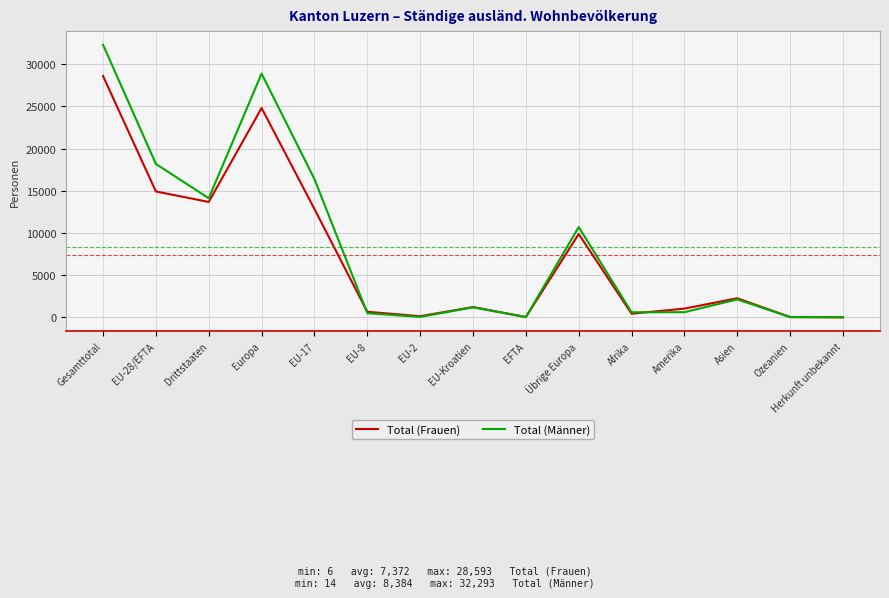

Is it true that Total (Frauen) equals 14918 at EU-28/EFTA?

True